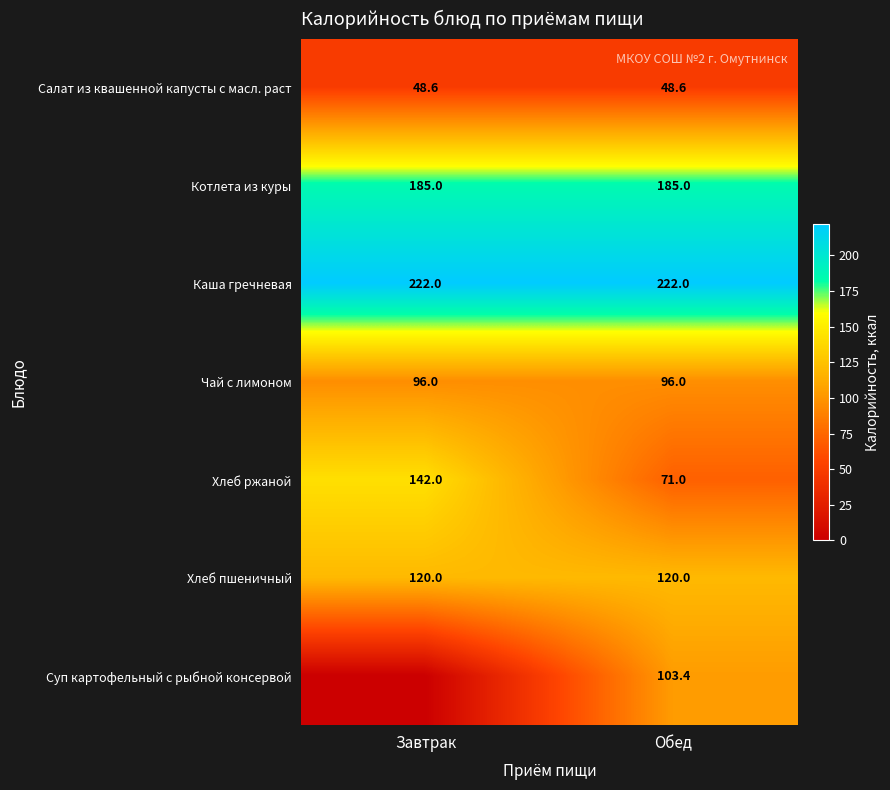

What is the spread (max minus min) of values at Завтрак?

222.0